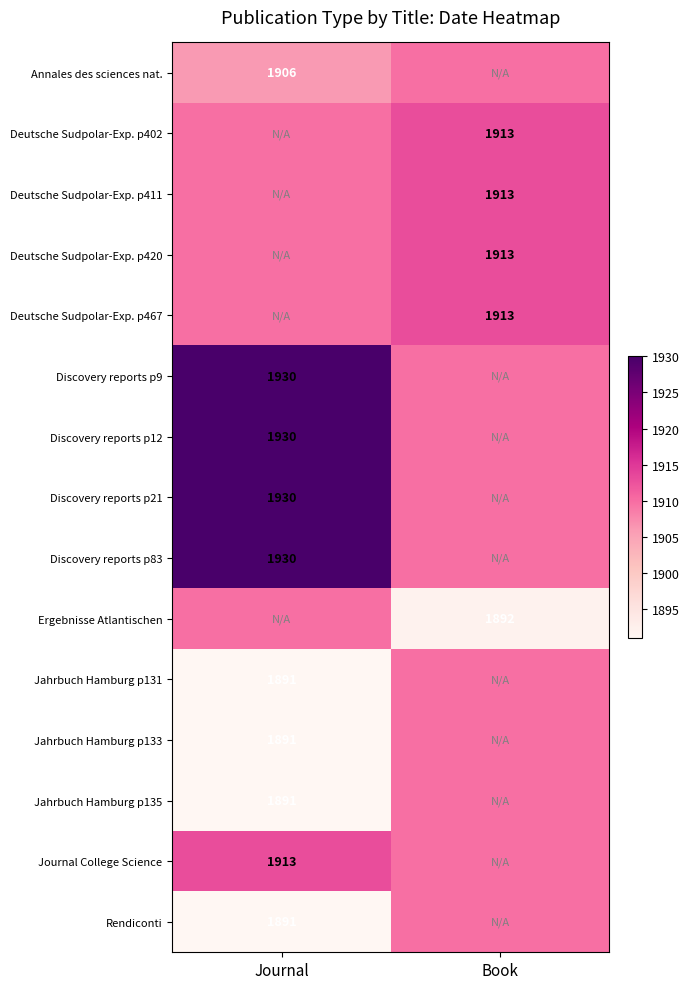

At how many categories does at least one series exceed 1892?

2